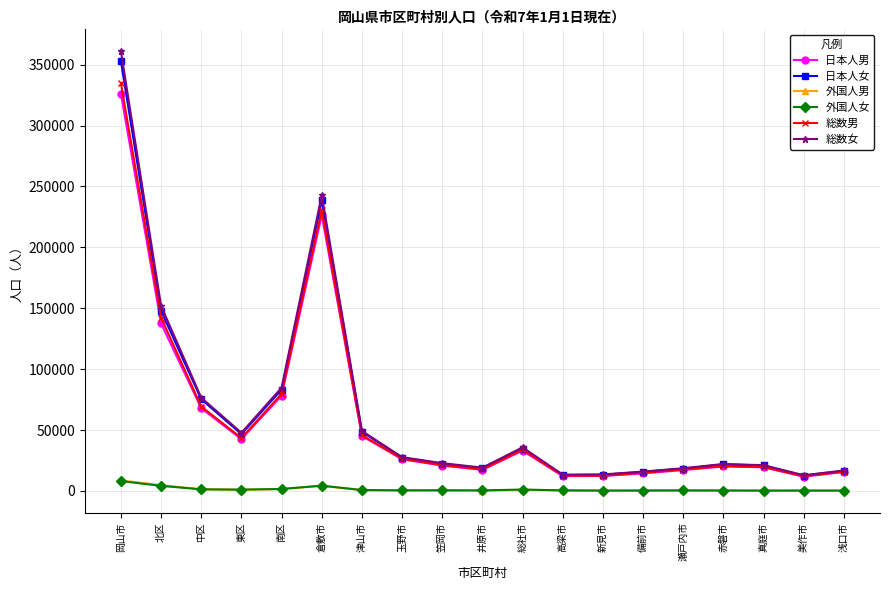

Where is 総数女 nearest to the value 186917?

北区